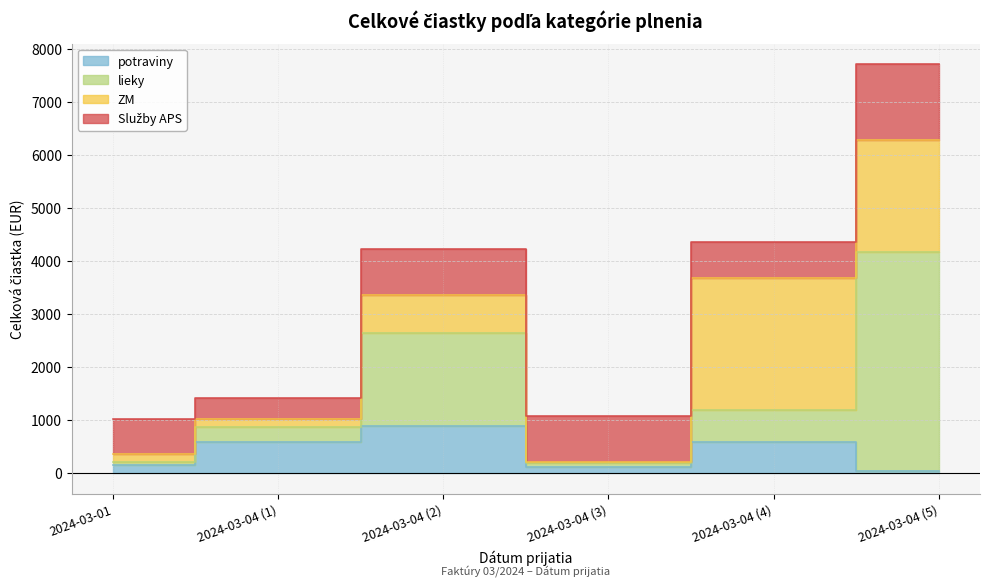

Which category has the highest value across all series?

2024-03-04 (5)